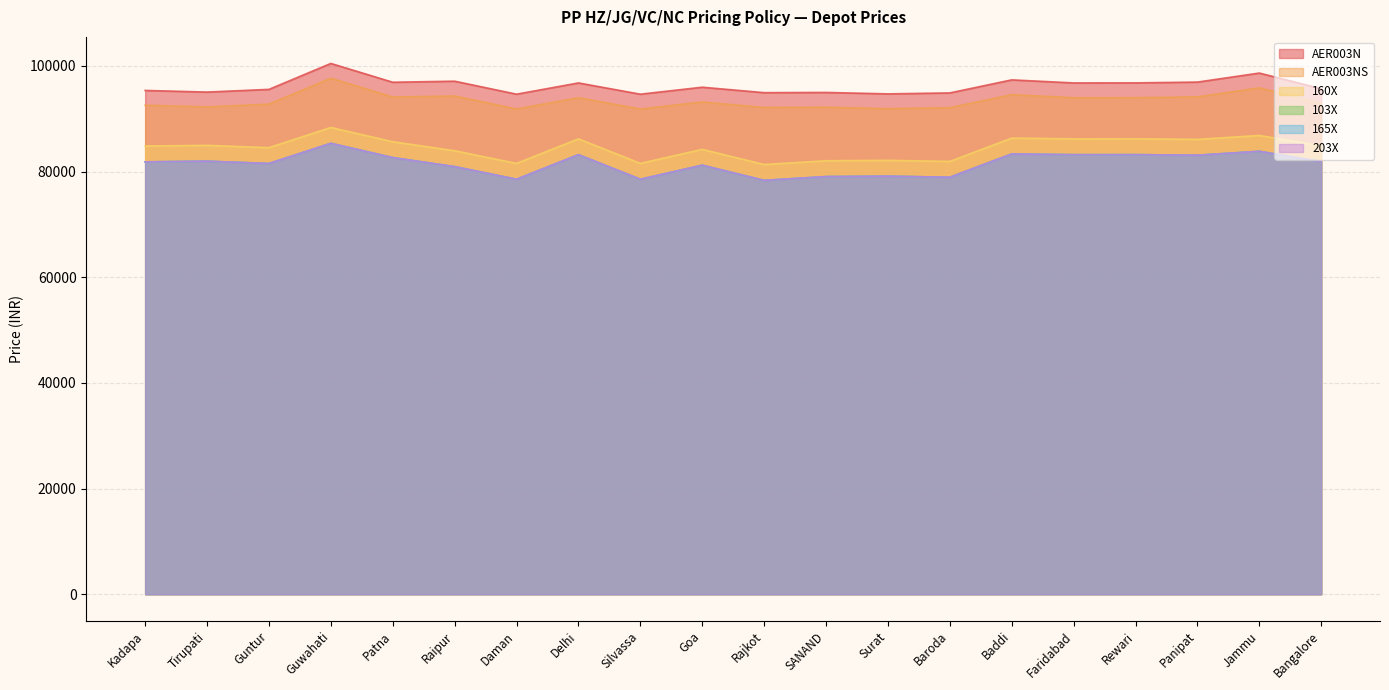

Reading left to right, extract all data points from this chart.

103X: 84830	84960	84520	88340	85640	83930	81540	86190	81540	84200	81330	82040	82120	81920	86330	86190	86200	86090	86830	84870
160X: 81830	81960	81520	85340	82640	80930	78540	83190	78540	81200	78330	79040	79120	78920	83330	83190	83200	83090	83830	81870
AER003N: 95350	95040	95550	100460	96900	97100	94640	96770	94640	95960	94930	94970	94700	94880	97350	96770	96780	96930	98640	95670
AER003NS: 92550	92240	92750	97660	94100	94300	91840	93970	91840	93160	92130	92170	91900	92080	94550	93970	93980	94130	95840	92870
165X: 81830	81960	81520	85340	82640	80930	78540	83190	78540	81200	78330	79040	79120	78920	83330	83190	83200	83090	83830	81870
203X: 81830	81960	81520	85340	82640	80930	78540	83190	78540	81200	78330	79040	79120	78920	83330	83190	83200	83090	83830	81870